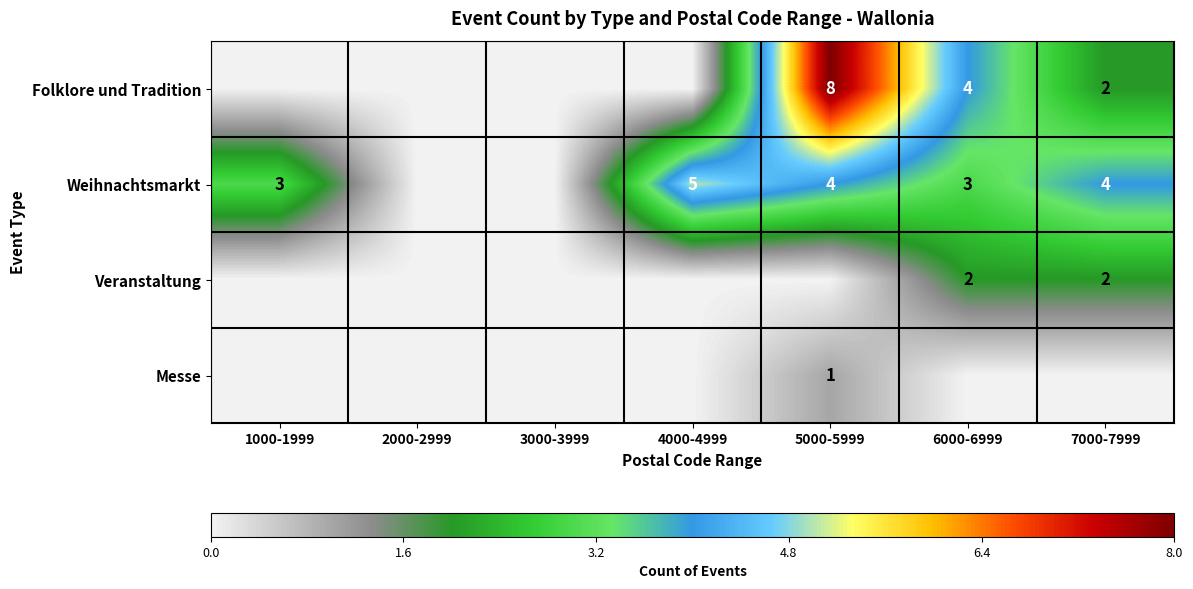

Between 1000-1999 and 6000-6999, which is larger?

6000-6999